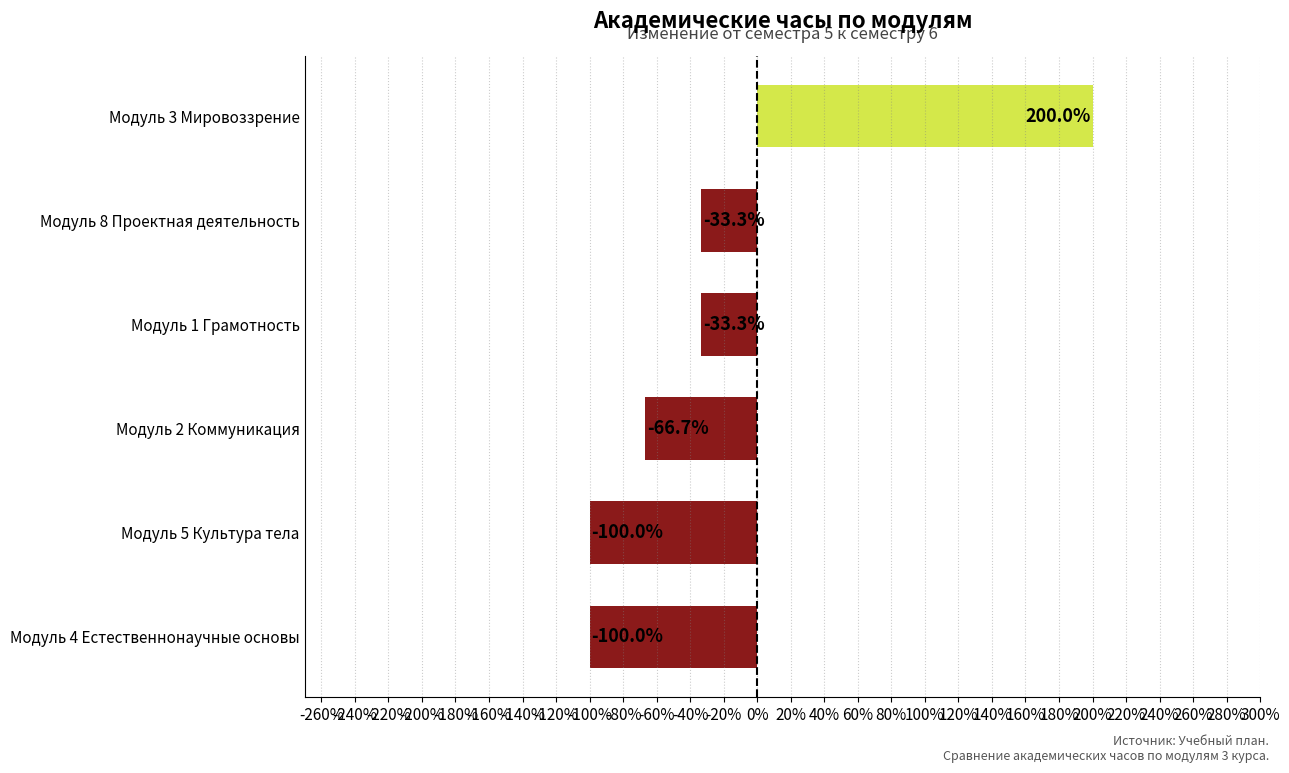

What is the minimum value shown in the chart?

-100.0